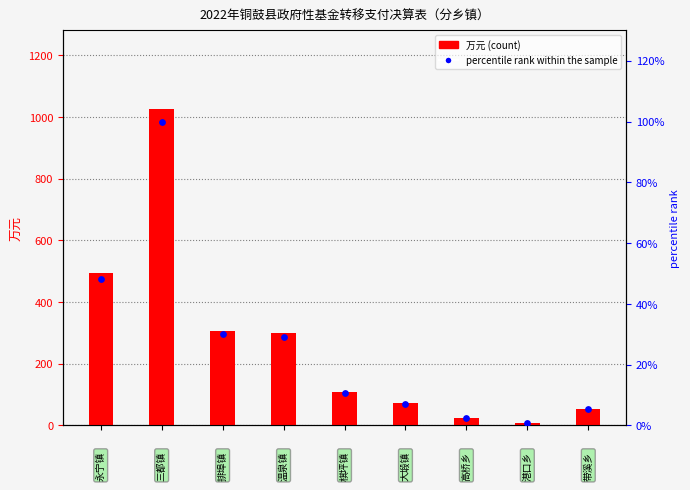

Which series contains the lowest Y value?

percentile rank within the sample